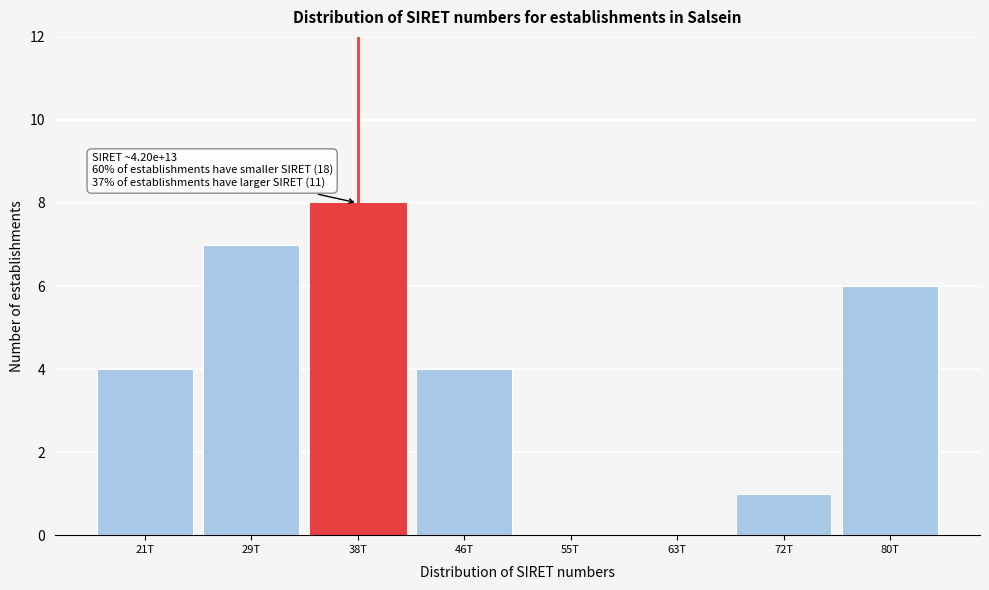

Reading right to left, transcribe all the data shown in this chart.

80T=6	72T=1	63T=0	55T=0	46T=4	38T=8	29T=7	21T=4